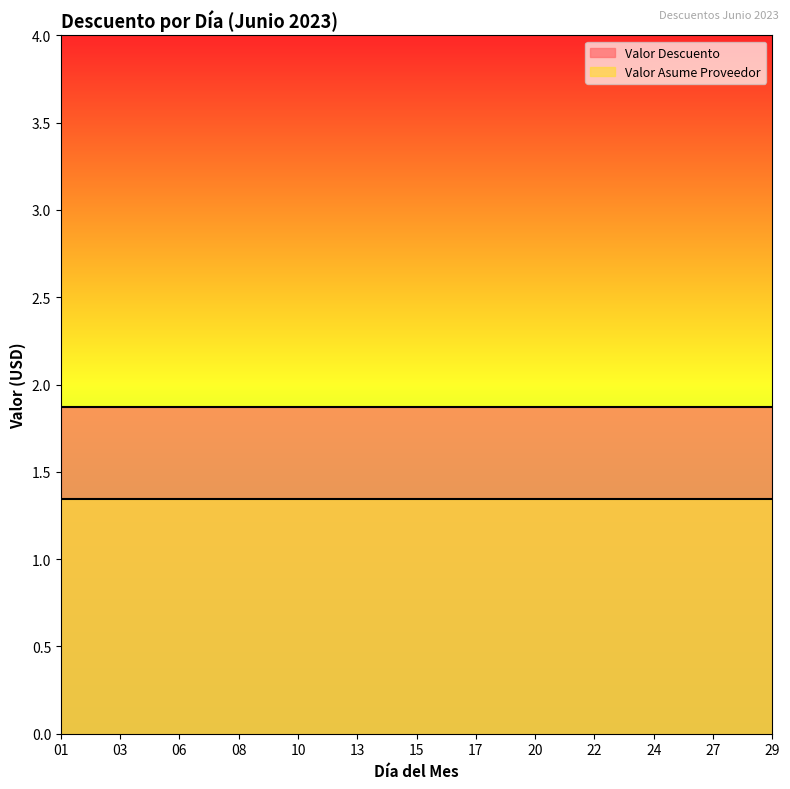

The value of Valor Descuento at 29 is 1.9. True or false?

True